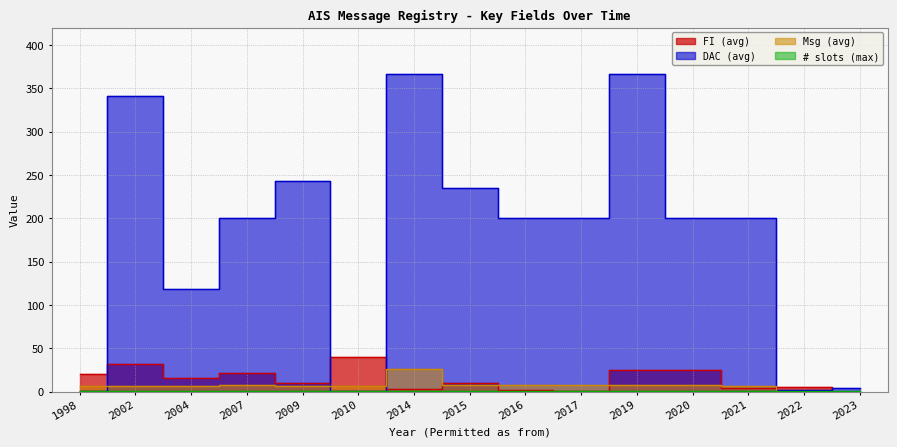

Reading left to right, list all the values displayed in this chart.

FI (avg): 1998=20.5	2002=32.0	2004=15.5	2007=21.5	2009=10.0	2010=40.0	2014=2.5	2015=10.0	2016=2.0	2017=1.0	2019=24.5	2020=25.5	2021=4.5	2022=5.0	2023=0.0
DAC (avg): 1998=1.0	2002=341.0	2004=118.5	2007=200.0	2009=242.5	2010=1.0	2014=366.0	2015=235.0	2016=200.0	2017=200.0	2019=367.0	2020=200.0	2021=200.0	2022=2.0	2023=4.0
Msg (avg): 1998=6.0	2002=6.0	2004=7.0	2007=8.0	2009=6.0	2010=6.0	2014=26.0	2015=8.0	2016=8.0	2017=8.0	2019=8.0	2020=8.0	2021=6.0	2022=0.0	2023=0.0